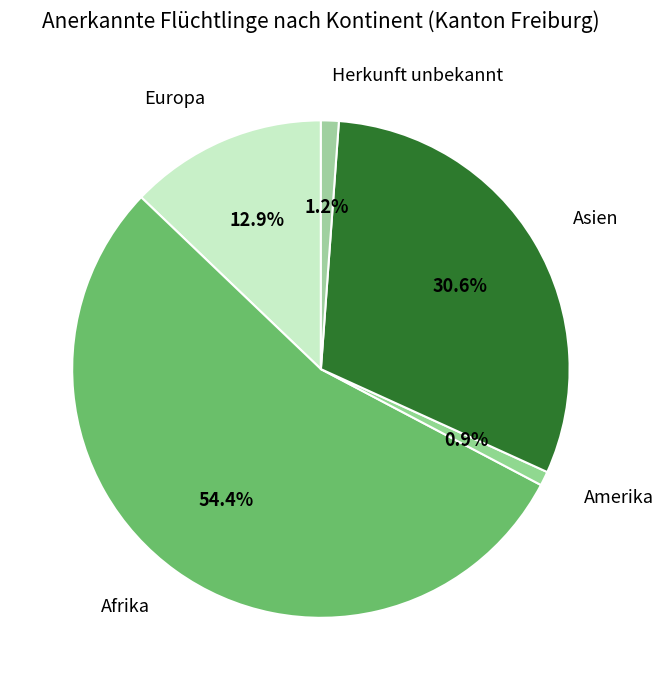

Is it true that Afrika is 54% of the pie?

True